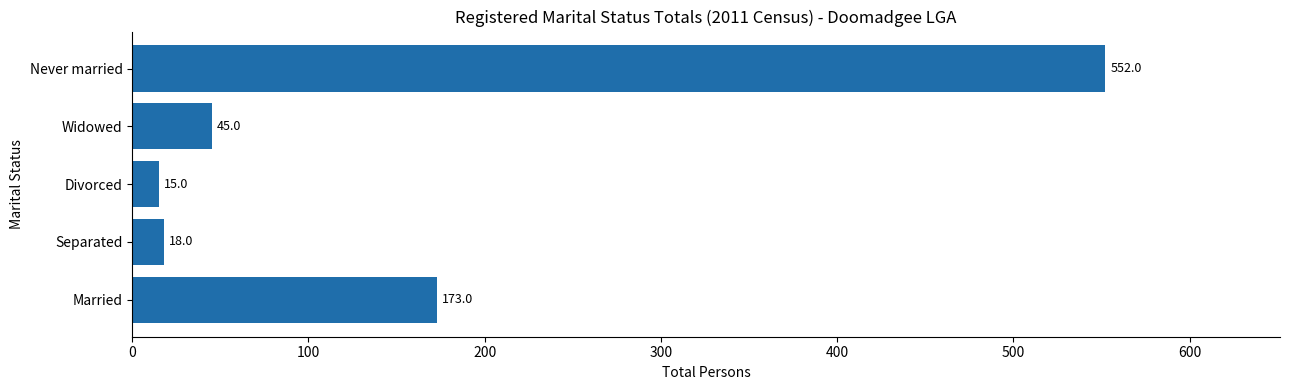

Which label corresponds to the smallest value in the chart?

Divorced